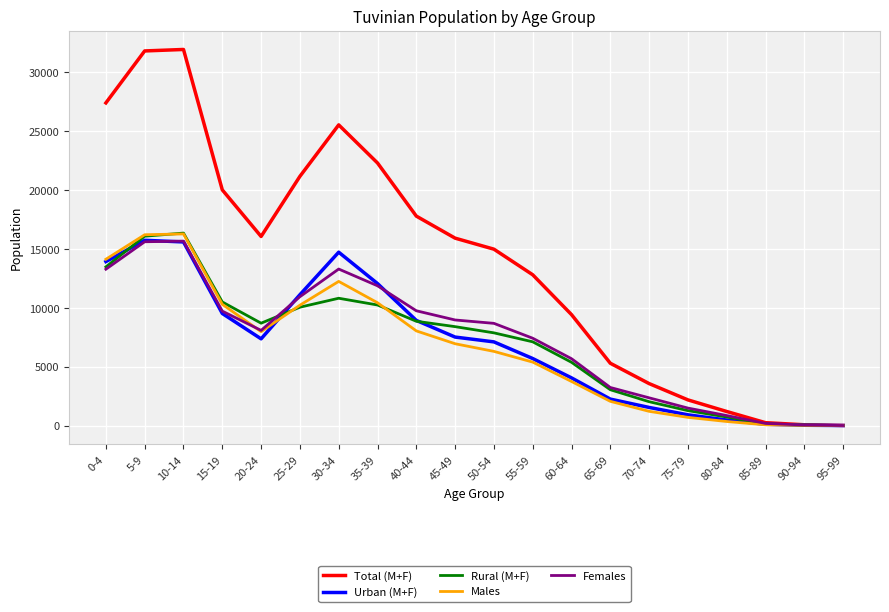

The value of Rural (M+F) at 80-84 is 726. True or false?

True